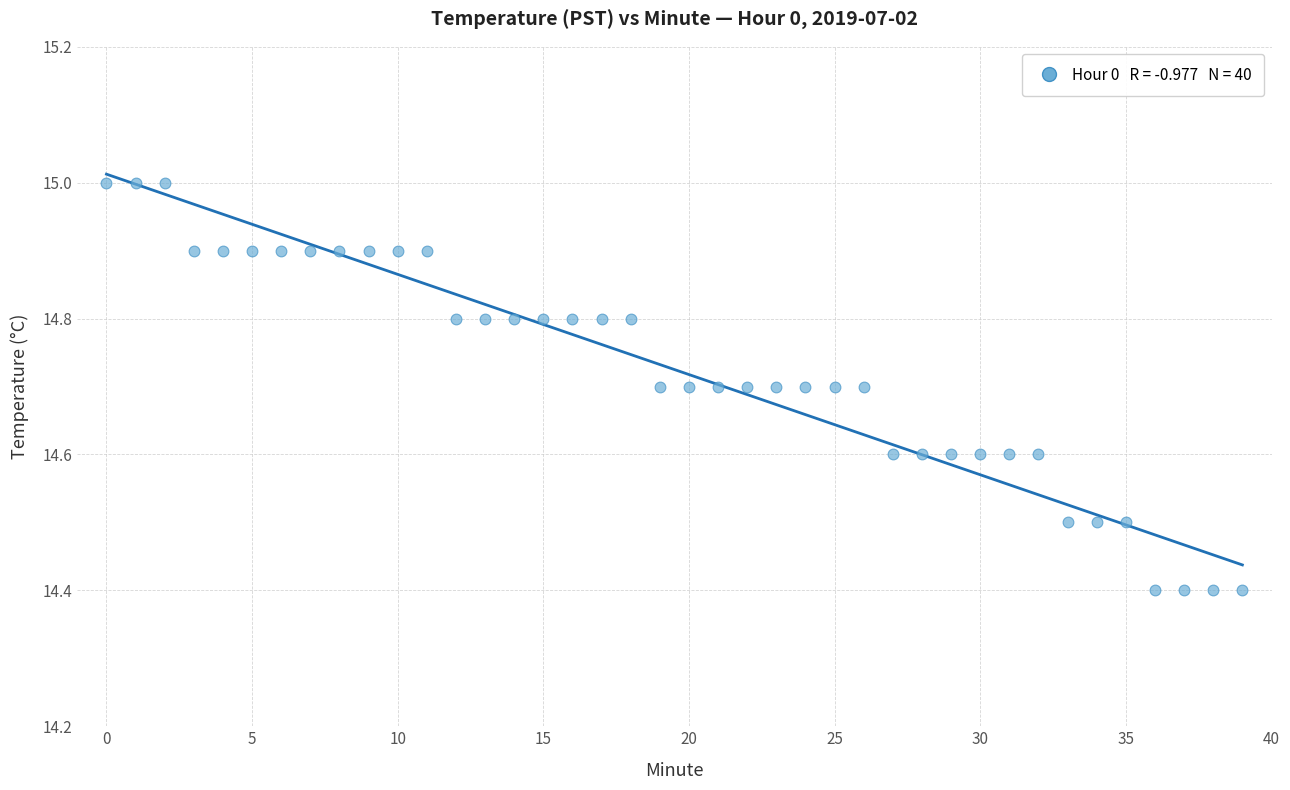

What is the range of Y values (max minus min)?

0.6